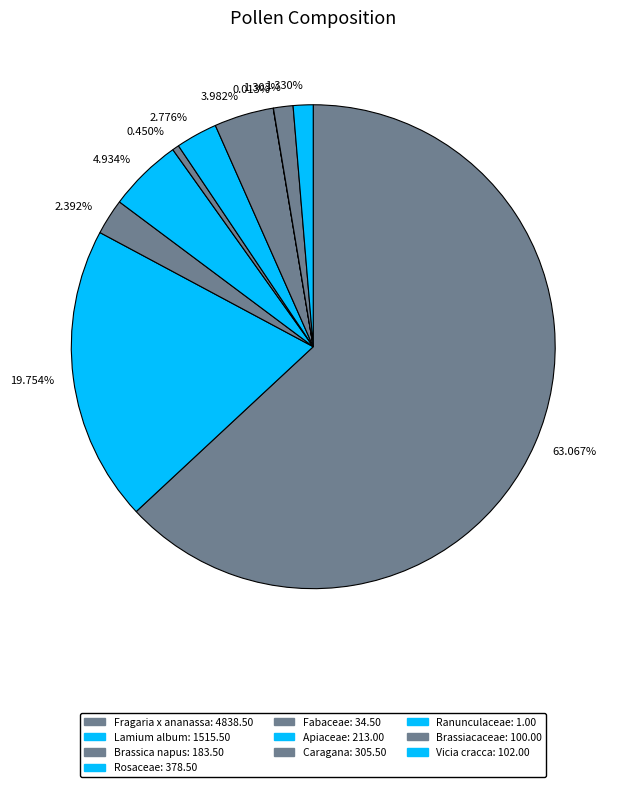

To the nearest percent, what is the average slice percentage?

10%